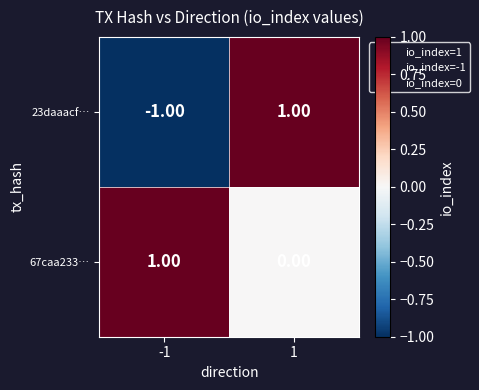

Rank the series at 1 from lowest to highest value.

67caa233…, 23daaacf…